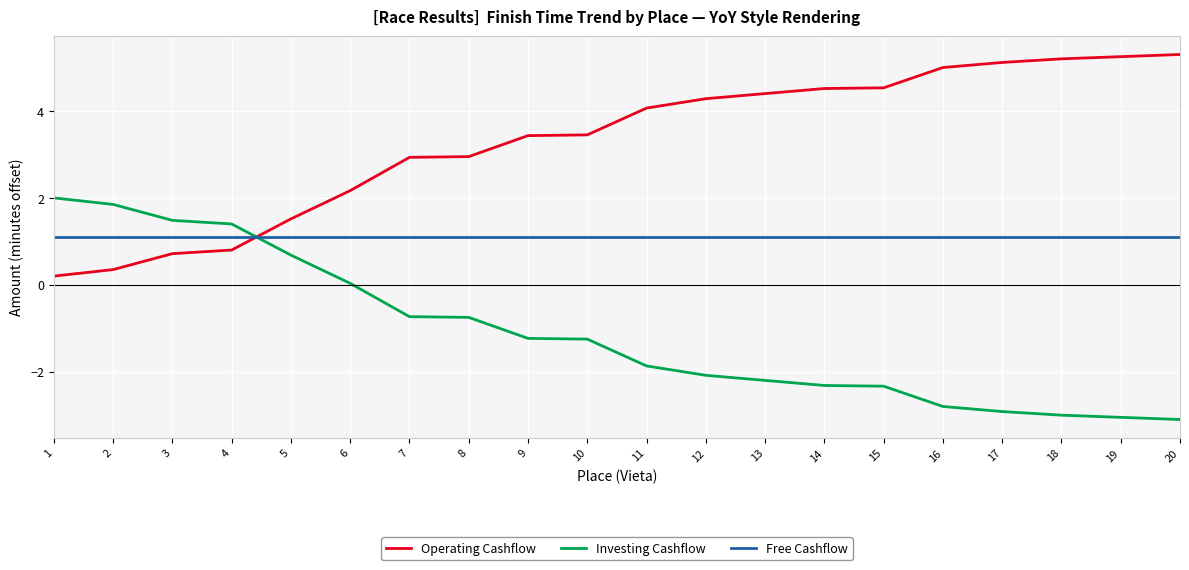

How many distinct data groups are displayed?

3